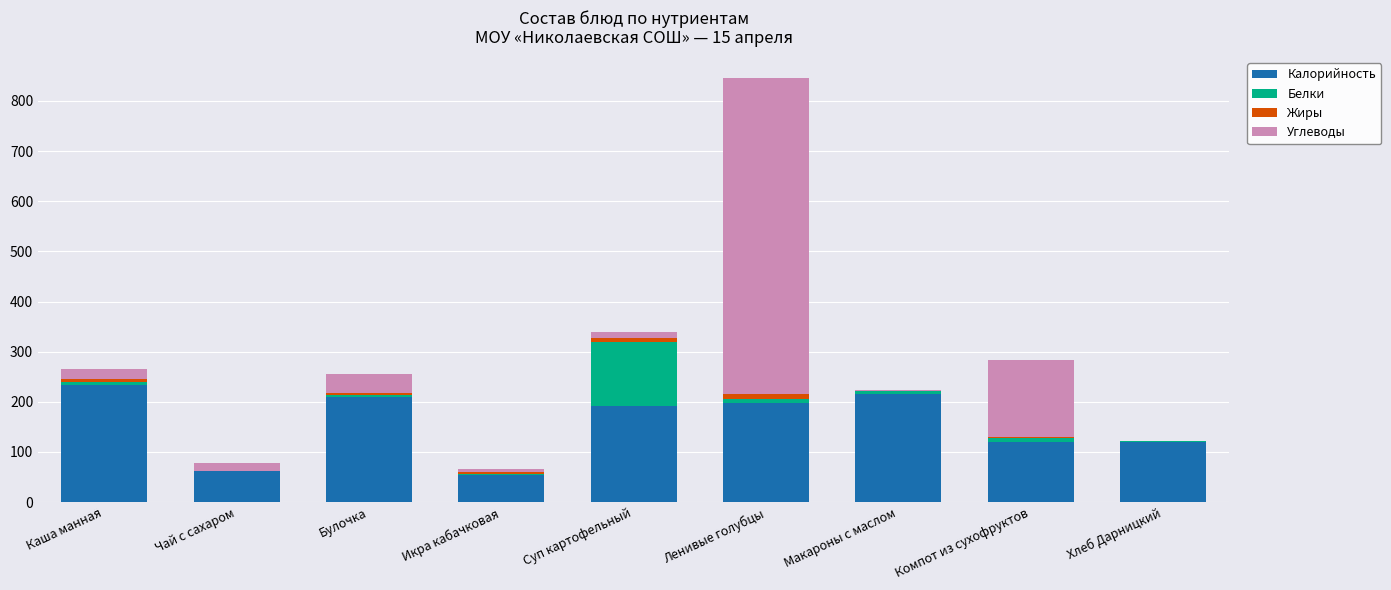

At which category is the sum across all series the highest?

Ленивые голубцы